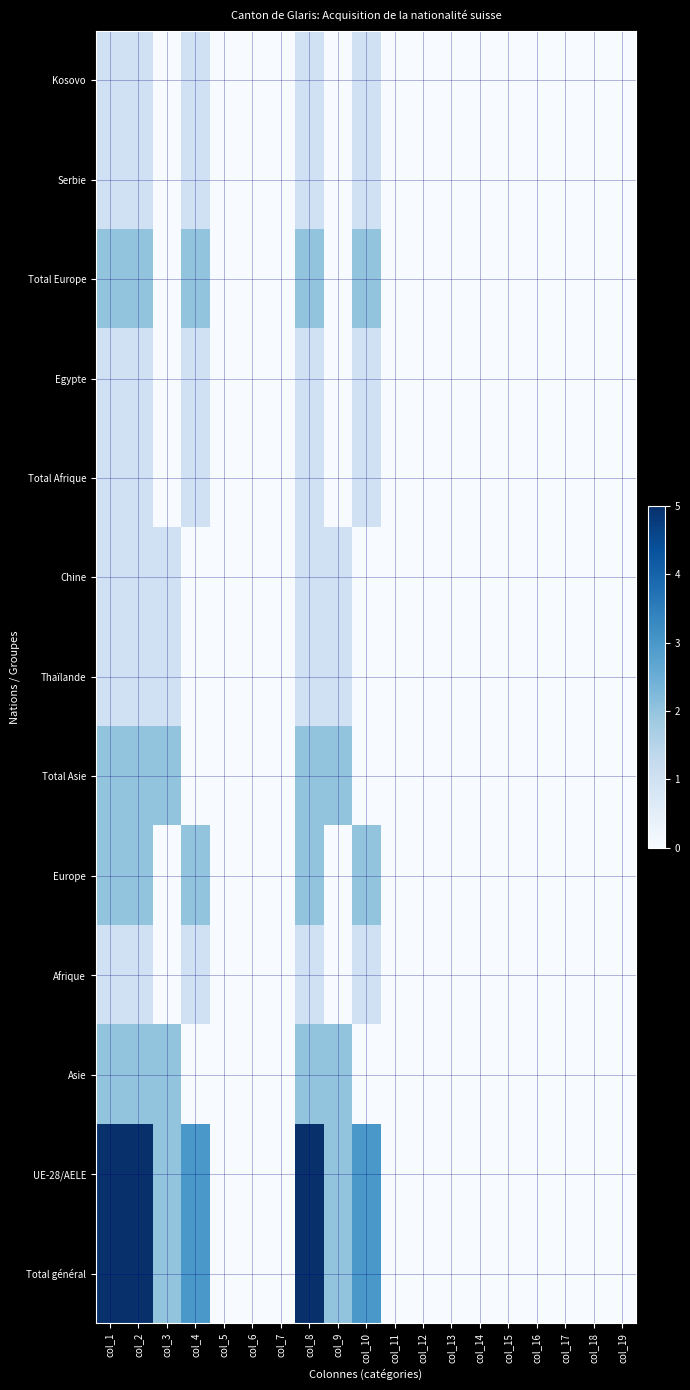

Reading left to right, transcribe all the data shown in this chart.

Kosovo: col_1=1	col_2=1	col_3=0	col_4=1	col_5=0	col_6=0	col_7=0	col_8=1	col_9=0	col_10=1	col_11=0	col_12=0	col_13=0	col_14=0	col_15=0	col_16=0	col_17=0	col_18=0	col_19=0
Serbie: col_1=1	col_2=1	col_3=0	col_4=1	col_5=0	col_6=0	col_7=0	col_8=1	col_9=0	col_10=1	col_11=0	col_12=0	col_13=0	col_14=0	col_15=0	col_16=0	col_17=0	col_18=0	col_19=0
Total Europe: col_1=2	col_2=2	col_3=0	col_4=2	col_5=0	col_6=0	col_7=0	col_8=2	col_9=0	col_10=2	col_11=0	col_12=0	col_13=0	col_14=0	col_15=0	col_16=0	col_17=0	col_18=0	col_19=0
Egypte: col_1=1	col_2=1	col_3=0	col_4=1	col_5=0	col_6=0	col_7=0	col_8=1	col_9=0	col_10=1	col_11=0	col_12=0	col_13=0	col_14=0	col_15=0	col_16=0	col_17=0	col_18=0	col_19=0
Total Afrique: col_1=1	col_2=1	col_3=0	col_4=1	col_5=0	col_6=0	col_7=0	col_8=1	col_9=0	col_10=1	col_11=0	col_12=0	col_13=0	col_14=0	col_15=0	col_16=0	col_17=0	col_18=0	col_19=0
Chine: col_1=1	col_2=1	col_3=1	col_4=0	col_5=0	col_6=0	col_7=0	col_8=1	col_9=1	col_10=0	col_11=0	col_12=0	col_13=0	col_14=0	col_15=0	col_16=0	col_17=0	col_18=0	col_19=0
Thaïlande: col_1=1	col_2=1	col_3=1	col_4=0	col_5=0	col_6=0	col_7=0	col_8=1	col_9=1	col_10=0	col_11=0	col_12=0	col_13=0	col_14=0	col_15=0	col_16=0	col_17=0	col_18=0	col_19=0
Total Asie: col_1=2	col_2=2	col_3=2	col_4=0	col_5=0	col_6=0	col_7=0	col_8=2	col_9=2	col_10=0	col_11=0	col_12=0	col_13=0	col_14=0	col_15=0	col_16=0	col_17=0	col_18=0	col_19=0
Europe: col_1=2	col_2=2	col_3=0	col_4=2	col_5=0	col_6=0	col_7=0	col_8=2	col_9=0	col_10=2	col_11=0	col_12=0	col_13=0	col_14=0	col_15=0	col_16=0	col_17=0	col_18=0	col_19=0
Afrique: col_1=1	col_2=1	col_3=0	col_4=1	col_5=0	col_6=0	col_7=0	col_8=1	col_9=0	col_10=1	col_11=0	col_12=0	col_13=0	col_14=0	col_15=0	col_16=0	col_17=0	col_18=0	col_19=0
Asie: col_1=2	col_2=2	col_3=2	col_4=0	col_5=0	col_6=0	col_7=0	col_8=2	col_9=2	col_10=0	col_11=0	col_12=0	col_13=0	col_14=0	col_15=0	col_16=0	col_17=0	col_18=0	col_19=0
UE-28/AELE: col_1=5	col_2=5	col_3=2	col_4=3	col_5=0	col_6=0	col_7=0	col_8=5	col_9=2	col_10=3	col_11=0	col_12=0	col_13=0	col_14=0	col_15=0	col_16=0	col_17=0	col_18=0	col_19=0
Total général: col_1=5	col_2=5	col_3=2	col_4=3	col_5=0	col_6=0	col_7=0	col_8=5	col_9=2	col_10=3	col_11=0	col_12=0	col_13=0	col_14=0	col_15=0	col_16=0	col_17=0	col_18=0	col_19=0